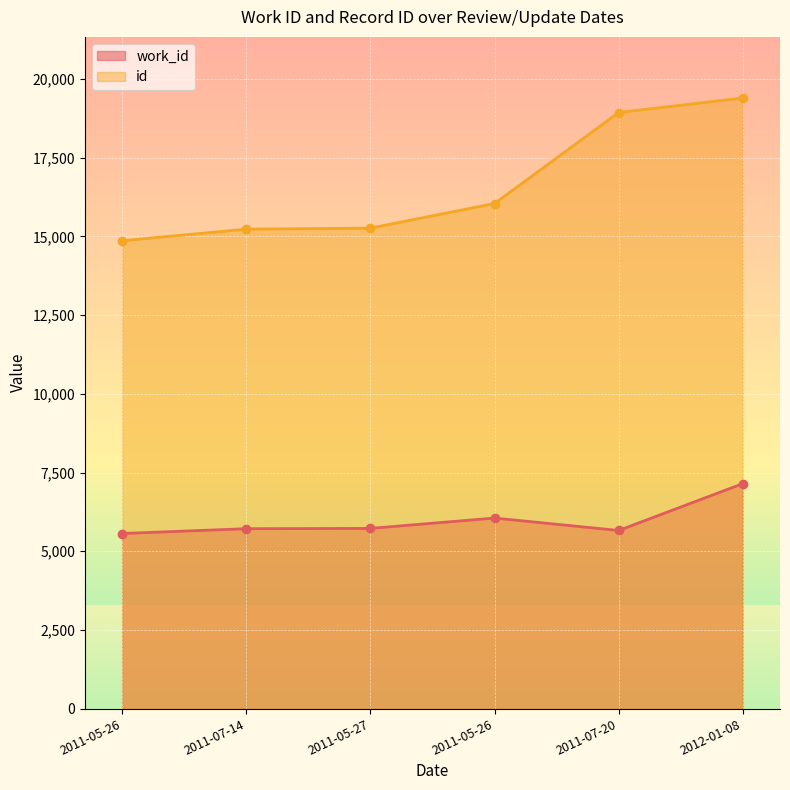

Does the chart display data point markers on the line(s)?

Yes